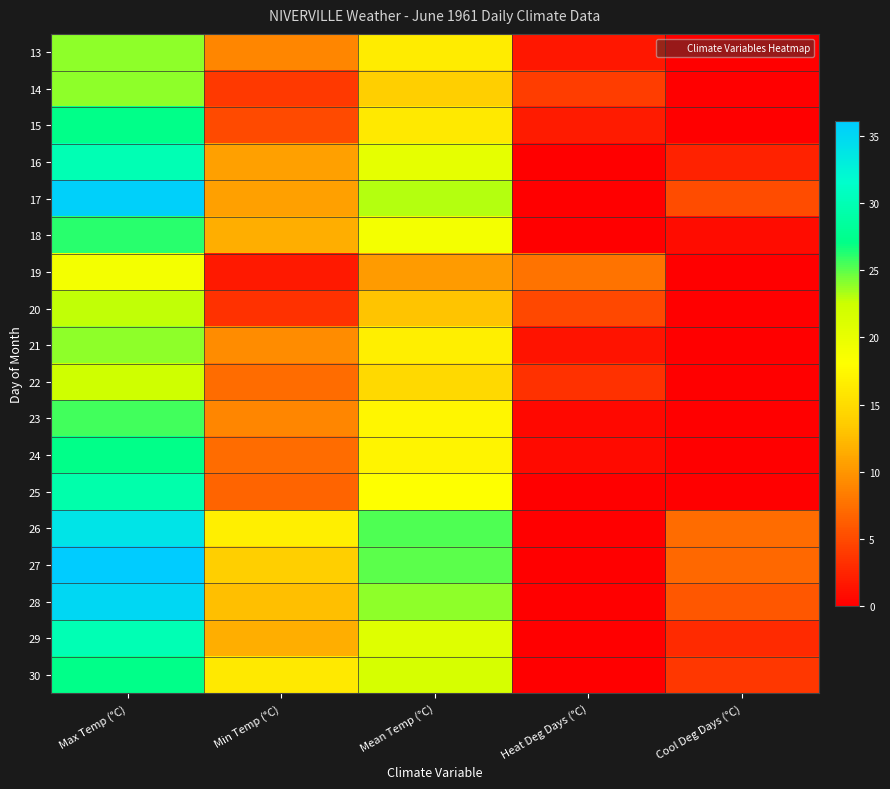

At which category is the sum across all series the highest?

Max Temp (°C)